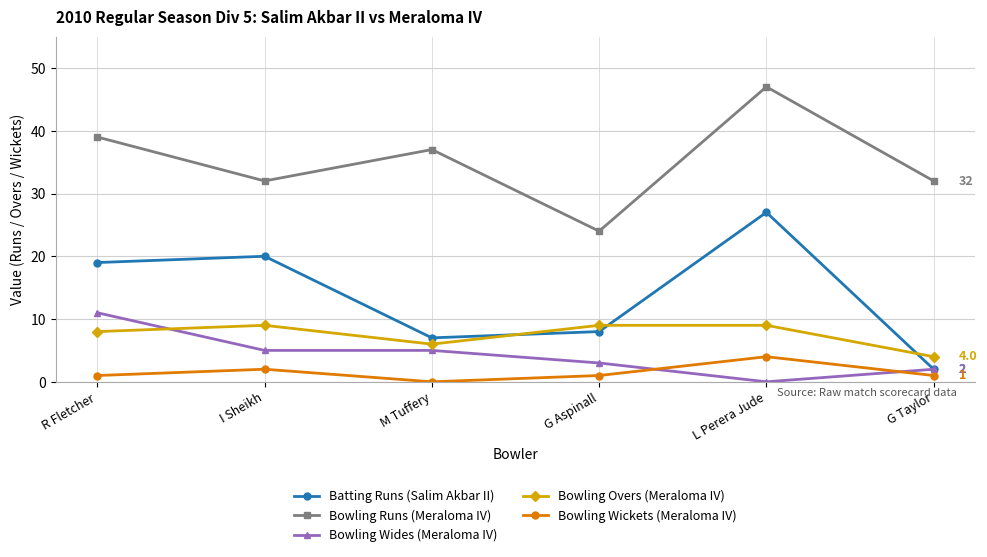

Reading right to left, list all the values displayed in this chart.

Batting Runs (Salim Akbar II): G Taylor=2	L Perera Jude=27	G Aspinall=8	M Tuffery=7	I Sheikh=20	R Fletcher=19
Bowling Runs (Meraloma IV): G Taylor=32	L Perera Jude=47	G Aspinall=24	M Tuffery=37	I Sheikh=32	R Fletcher=39
Bowling Wides (Meraloma IV): G Taylor=2	L Perera Jude=0	G Aspinall=3	M Tuffery=5	I Sheikh=5	R Fletcher=11
Bowling Overs (Meraloma IV): G Taylor=4	L Perera Jude=9	G Aspinall=9	M Tuffery=6	I Sheikh=9	R Fletcher=8
Bowling Wickets (Meraloma IV): G Taylor=1	L Perera Jude=4	G Aspinall=1	M Tuffery=0	I Sheikh=2	R Fletcher=1